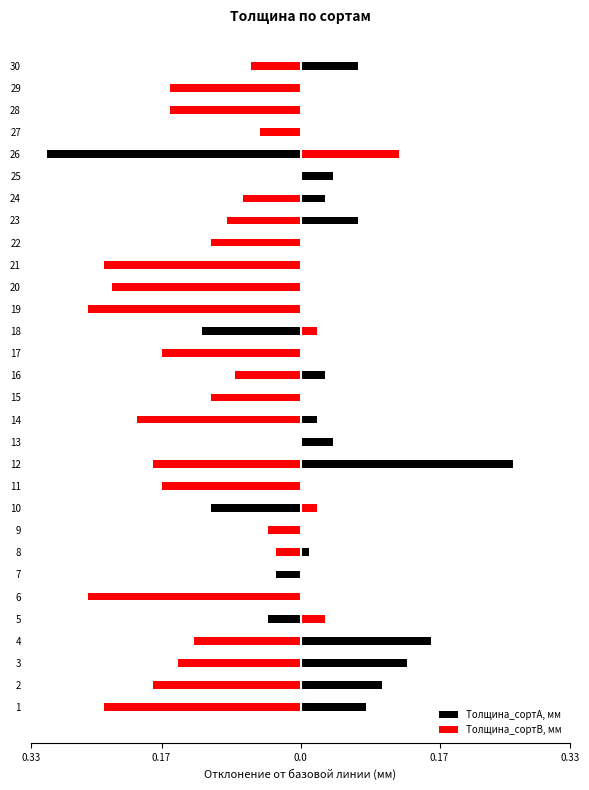

What is the highest value of the Толщина_сортB, мм series?

0.1